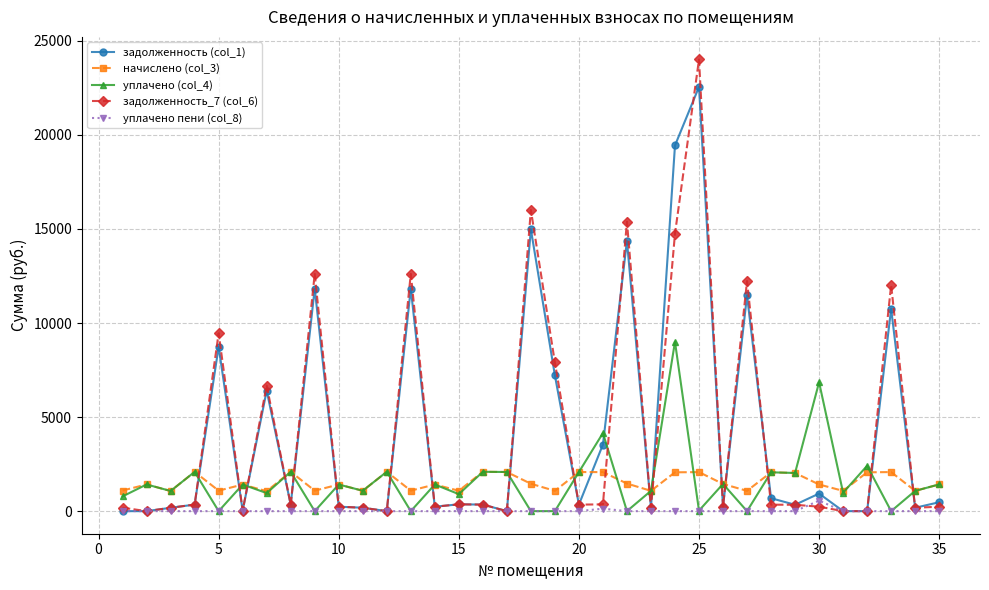

In уплачено пени (col_8), how many points are higher than both neighbors (excluding endpoints)?

3